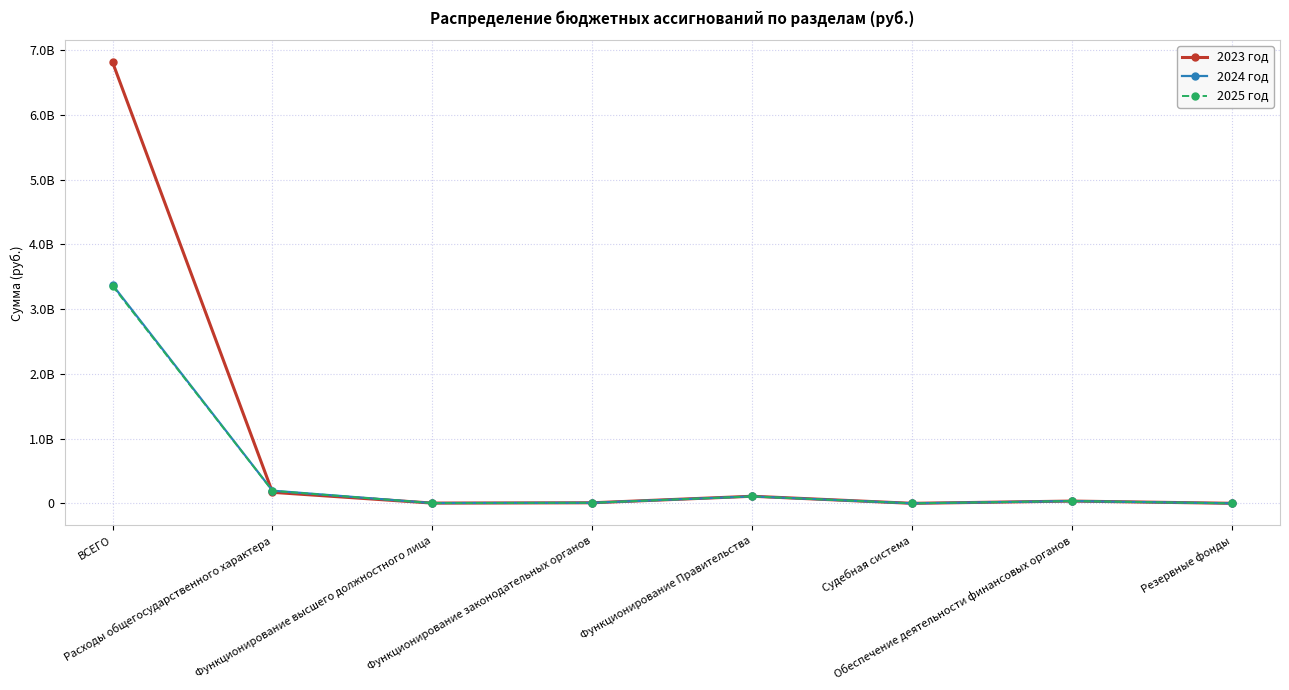

Rank the categories by 2024 год value from highest to lowest.

ВСЕГО, Расходы общегосударственного характера, Функционирование Правительства, Обеспечение деятельности финансовых органов, Функционирование законодательных органов, Функционирование высшего должностного лица, Судебная система, Резервные фонды